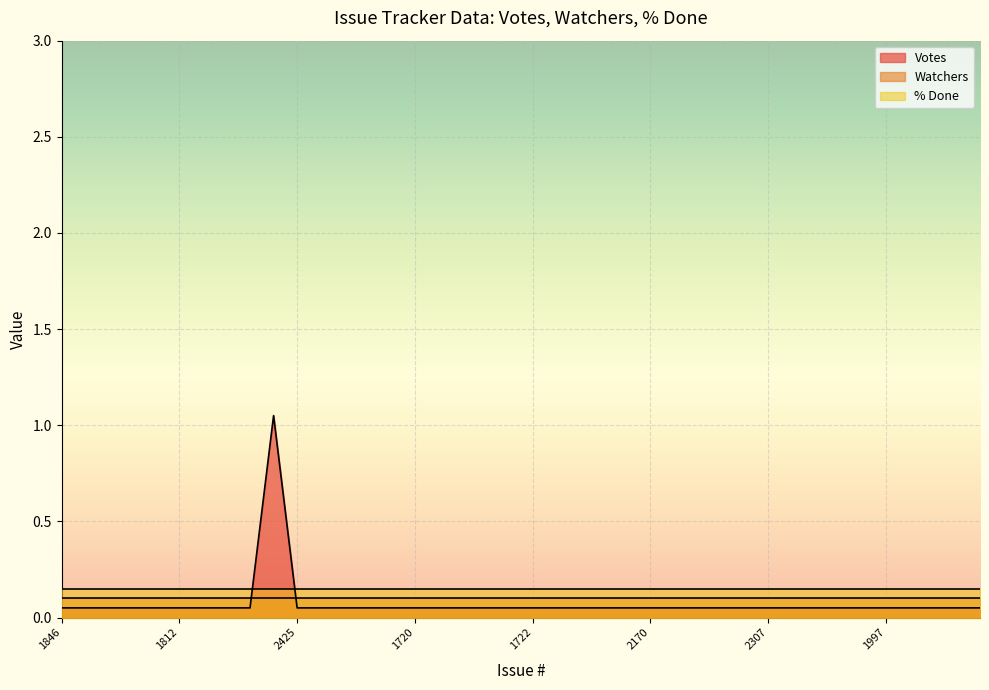

Rank the categories by Watchers value from highest to lowest.

1846, 1845, 1993, 1943, 2305, 1812, 1996, 1842, 2430, 1736, 2425, 1739, 2429, 1731, 1721, 1720, 2424, 1723, 1733, 1729, 1722, 2427, 2426, 2260, 1970, 2170, 2442, 2259, 2237, 2213, 2307, 2313, 2165, 2132, 1957, 1997, 2308, 2348, 1995, 2186